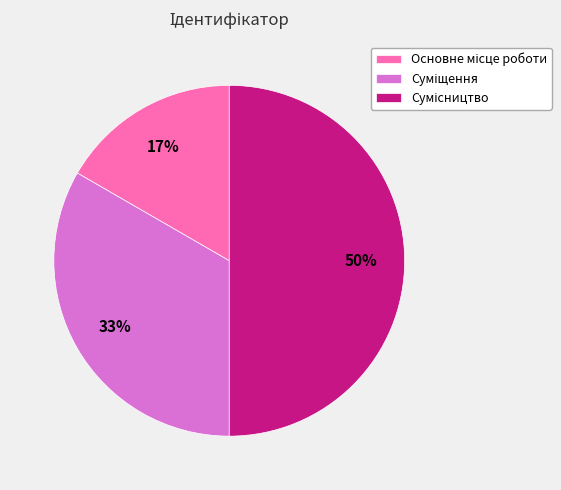

How many slices are in this pie chart?

3